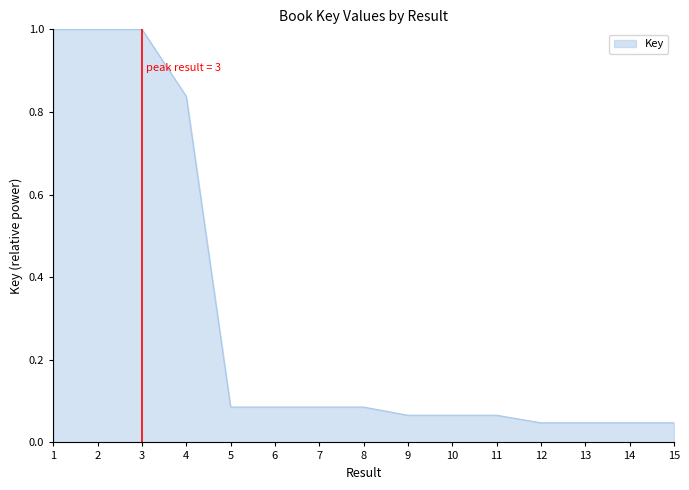

What is the maximum value shown in the chart?

1.0